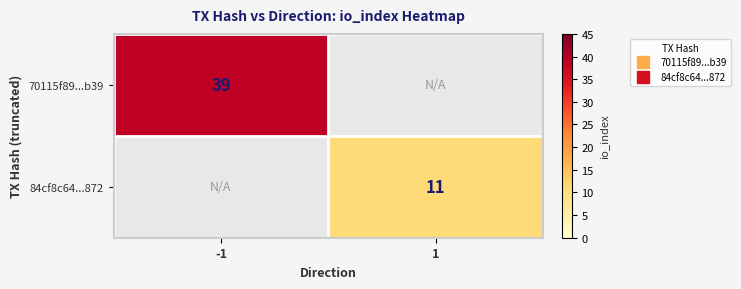

Where is 70115f89...b39 nearest to the value 39?

-1